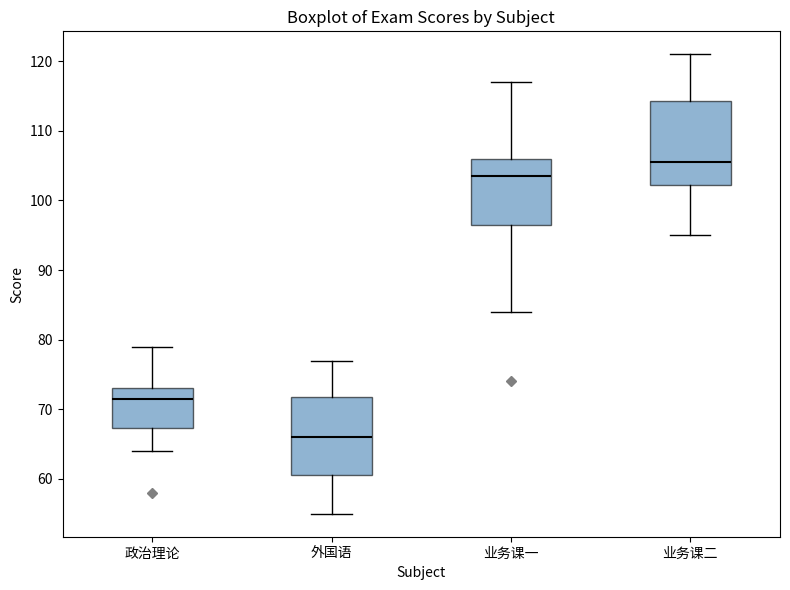

Which box has the lowest median line?

外国语